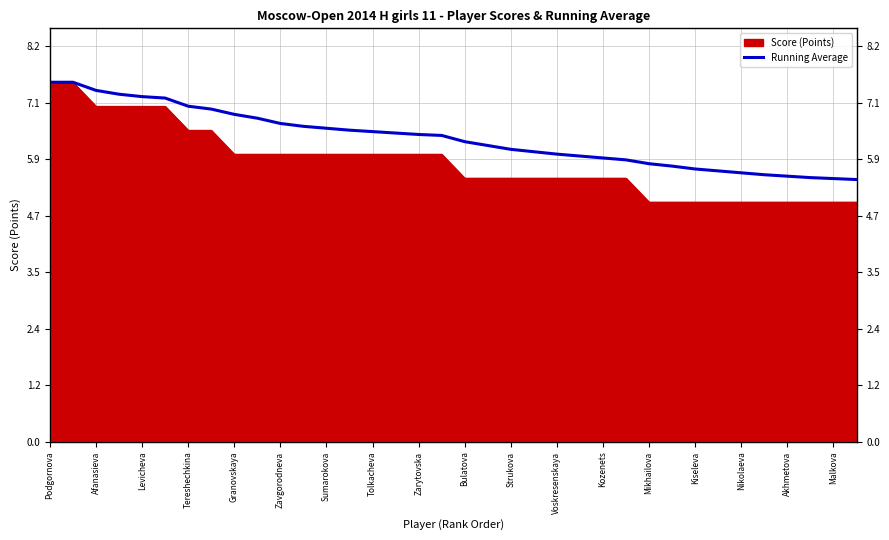

What is the difference between the values at 33 and Zarytovska?

1.3